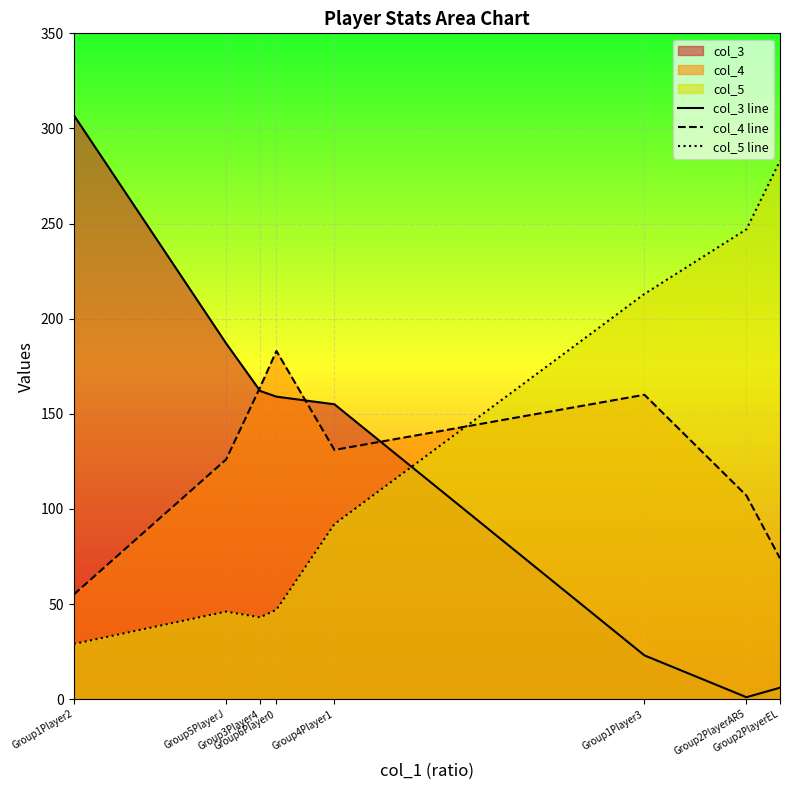

True or false: col_4 line has more than 1 points higher than both neighbors.

True